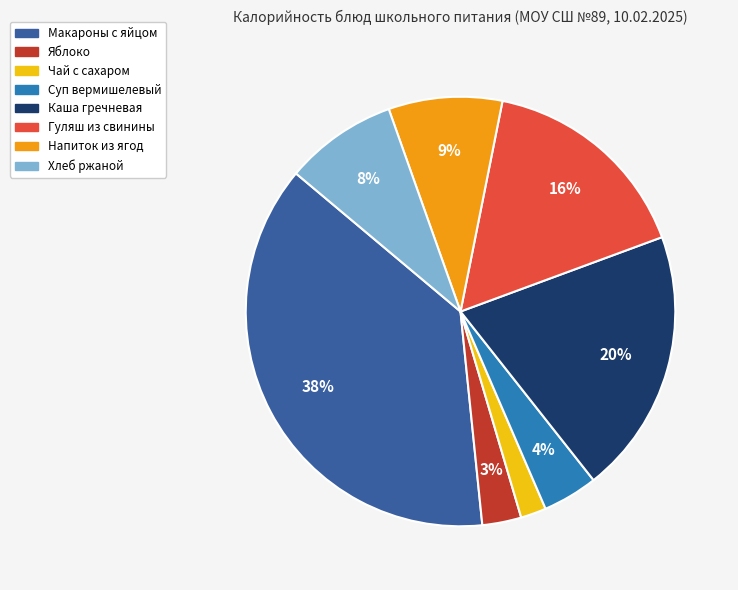

To the nearest percent, what is the average slice percentage?

12%